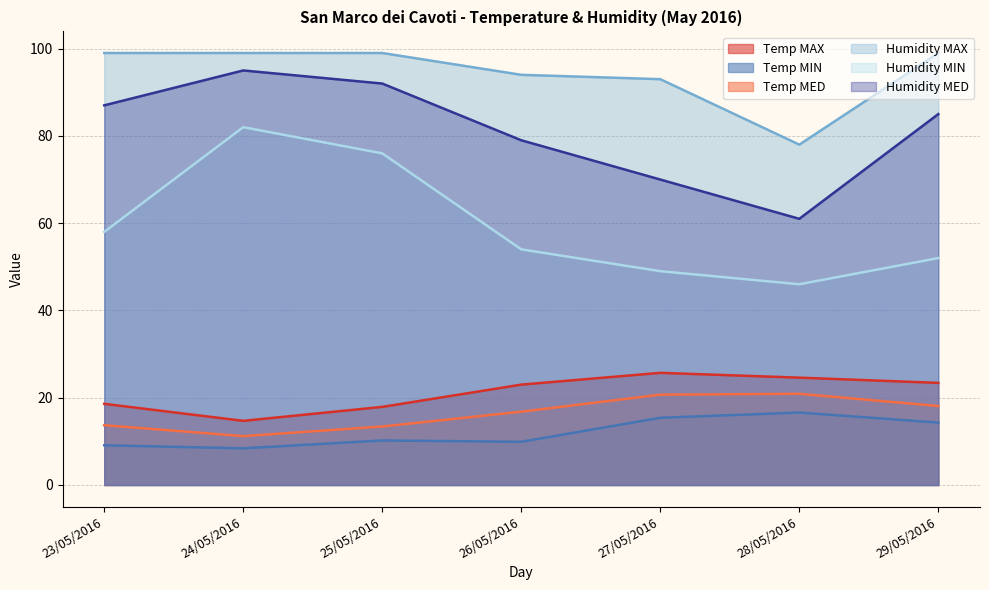

At which category is the sum across all series the highest?

24/05/2016